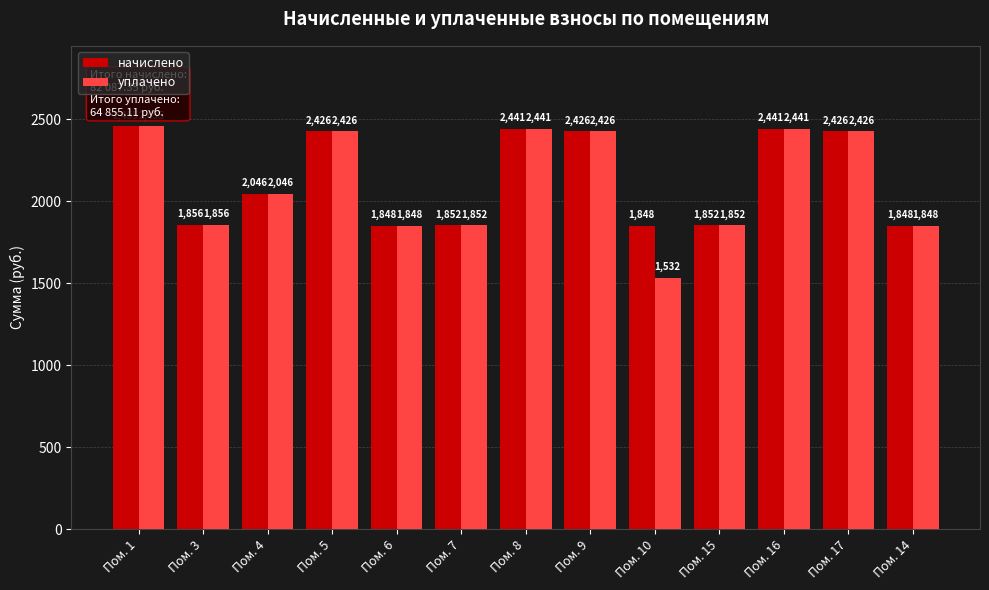

Which series changed the most between Пом. 3 and Пом. 10?

уплачено